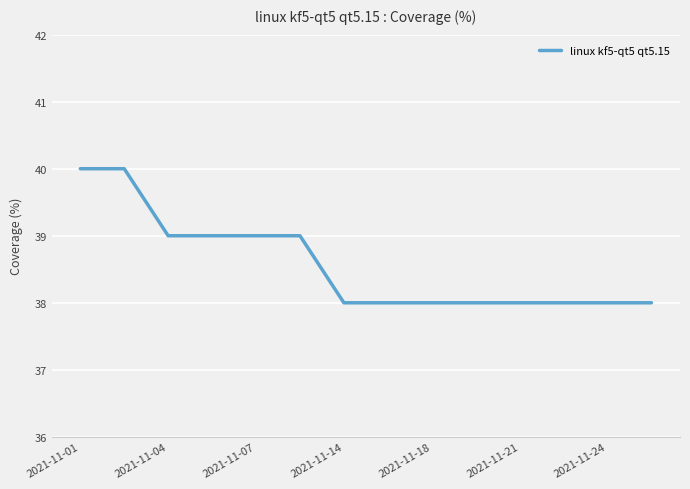

What is the greatest value displayed?

40